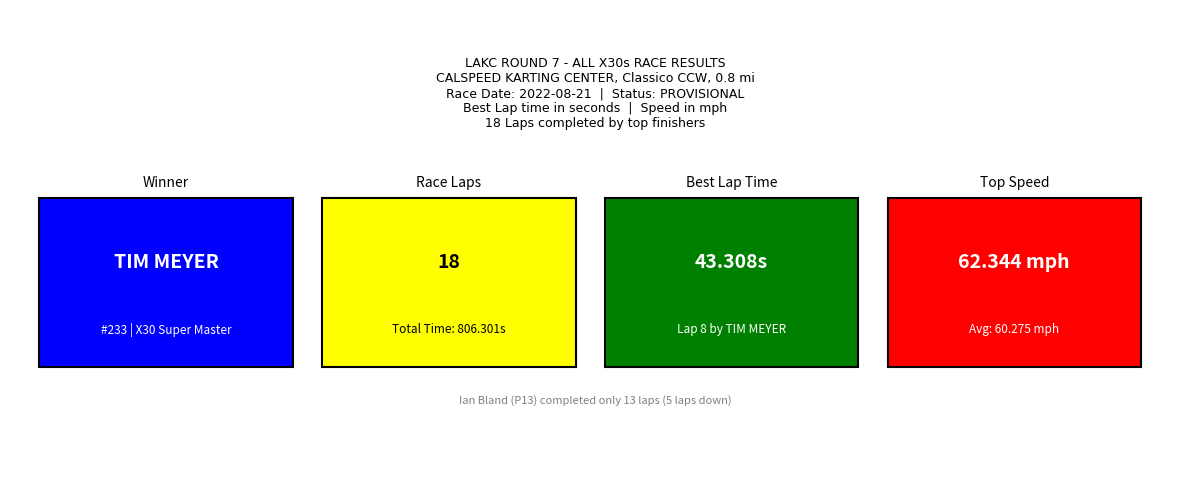

What is the maximum value for Average Speed?

60.3